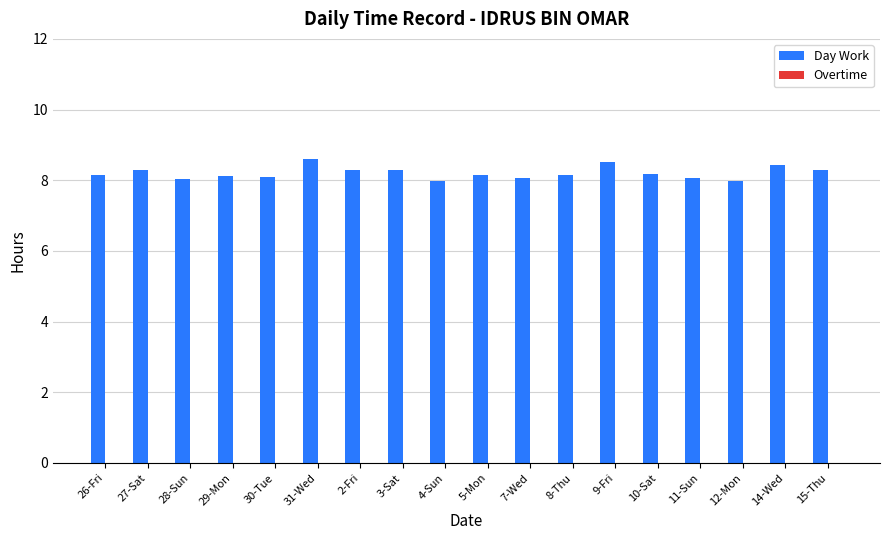

Between 9-Fri and 26-Fri, which is larger?

9-Fri